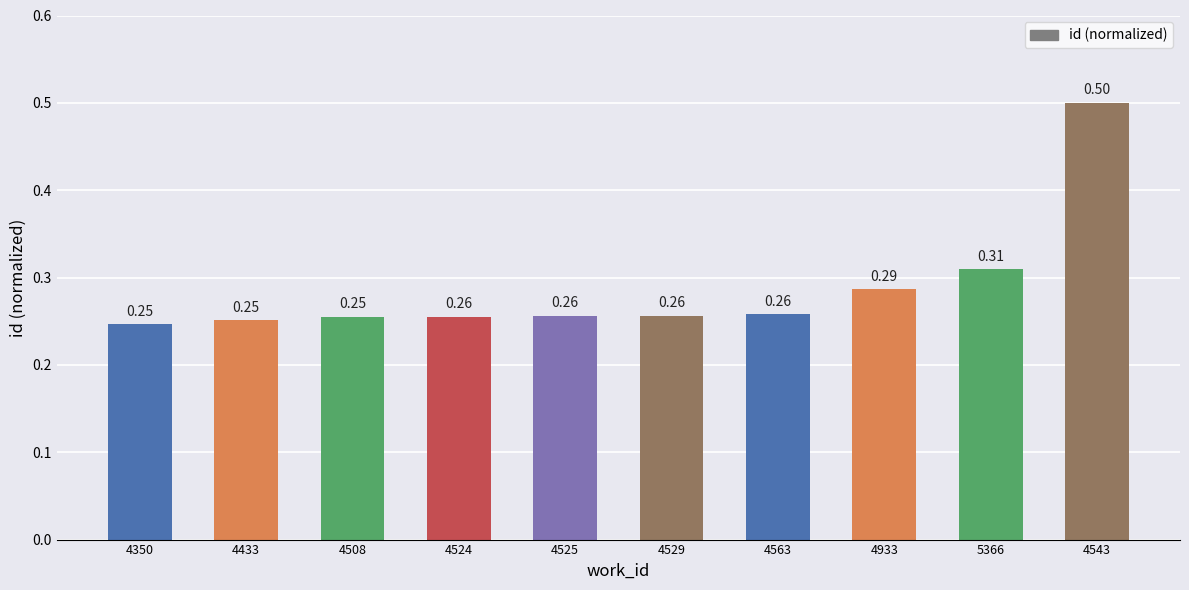

What is the sum of all values?

2.9